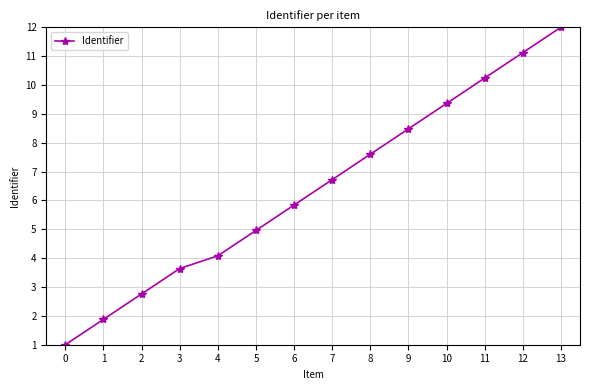

Reading left to right, extract all data points from this chart.

0=1.0	1=1.9	2=2.8	3=3.6	4=4.1	5=5.0	6=5.8	7=6.7	8=7.6	9=8.5	10=9.4	11=10.2	12=11.1	13=12.0